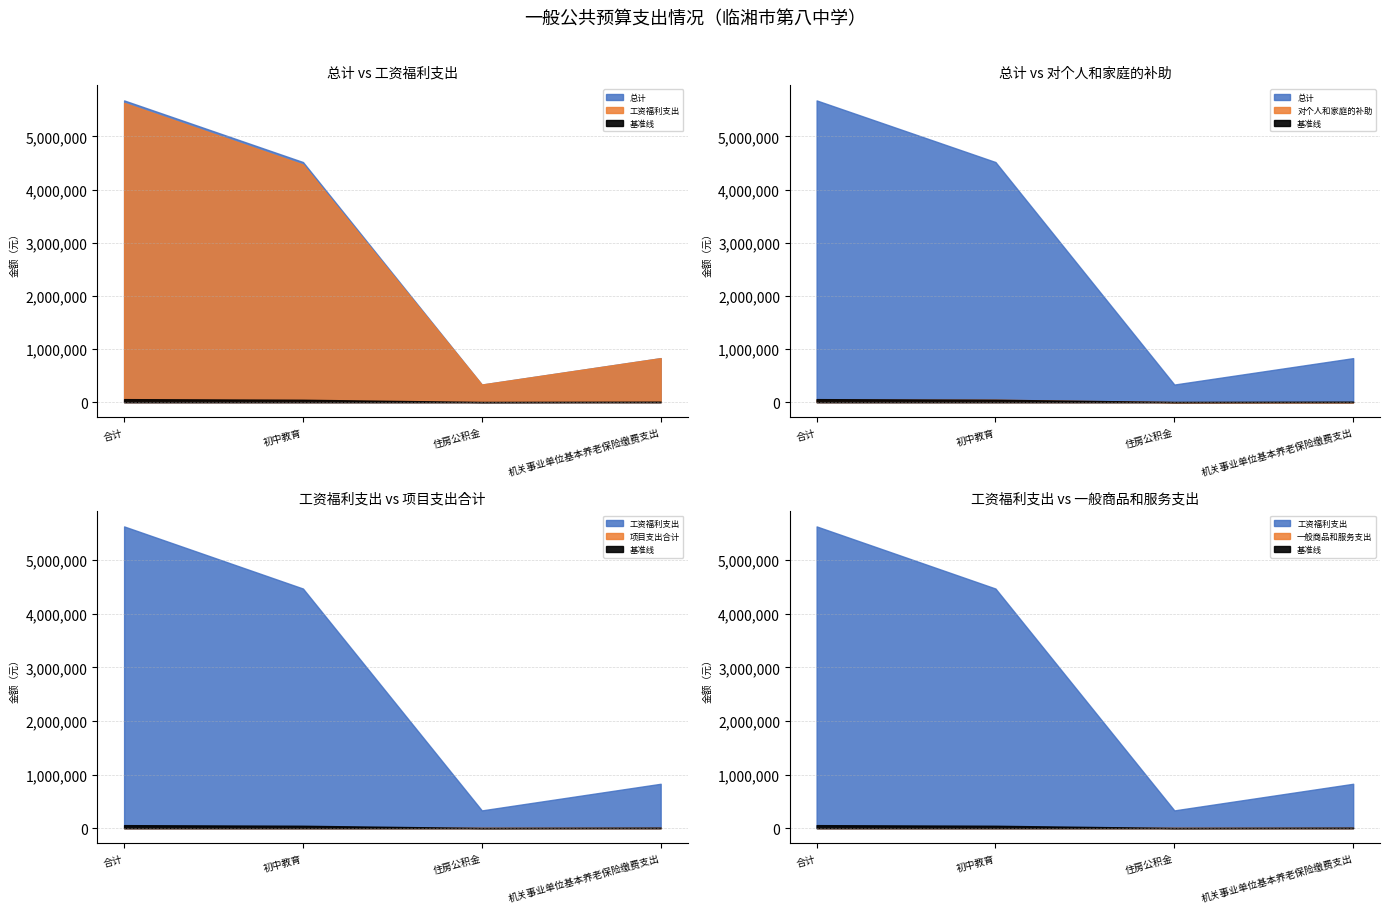

Is it true that 项目支出合计 equals 0.0 at 机关事业单位基本养老保险缴费支出?

True